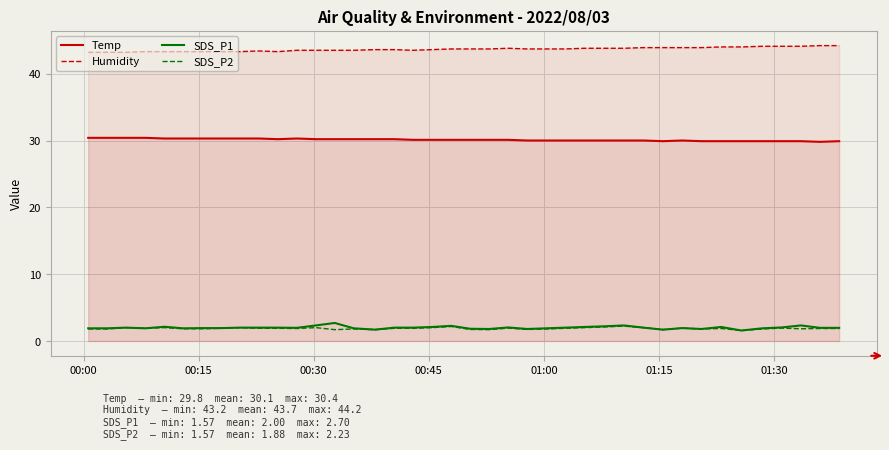

True or false: SDS_P2 and Humidity intersect in this chart.

False